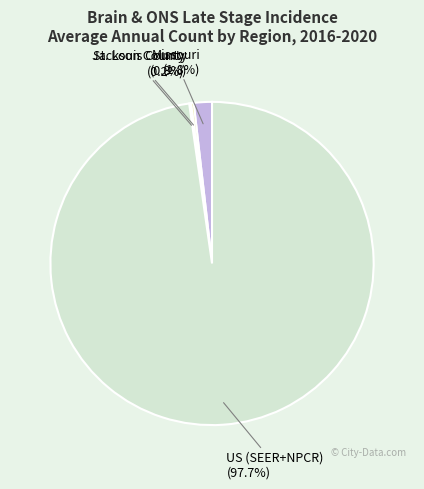

To the nearest percent, what portion does Missouri represent?

2%